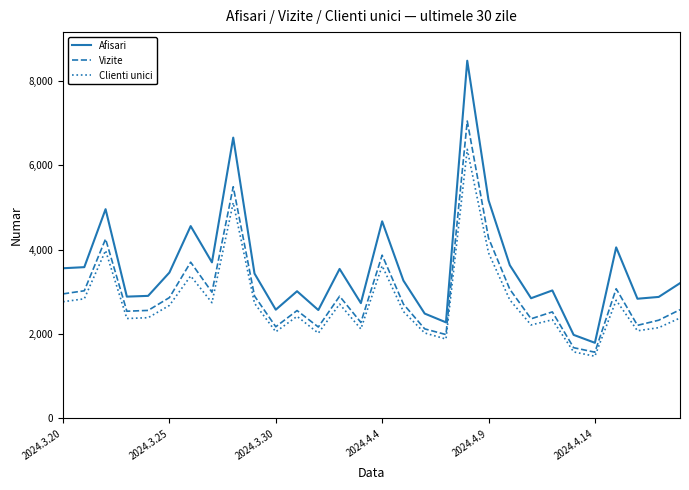

What is the highest value of the Vizite series?

7054